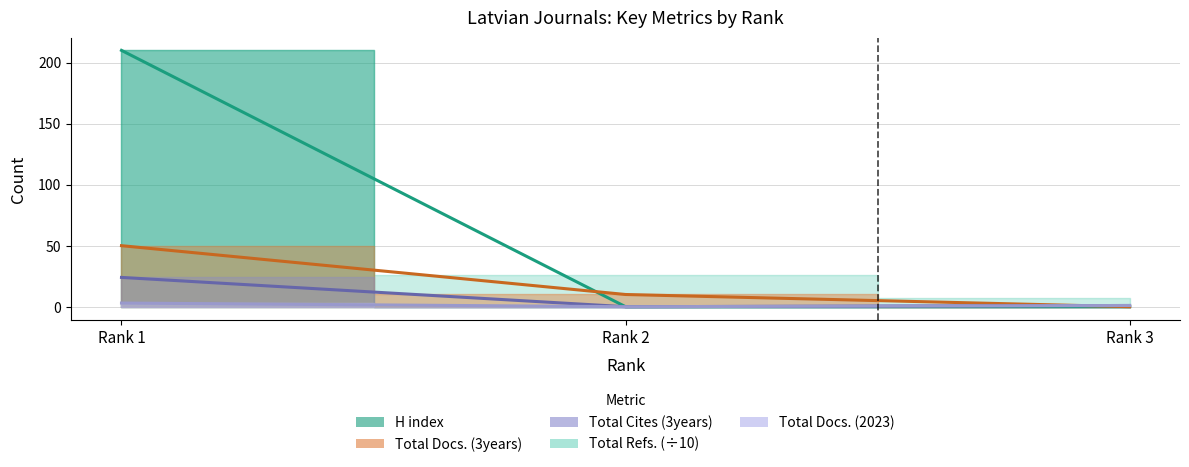

List the labels in order of Total Docs. (2023) value, largest first.

Rank 1, Rank 3, Rank 2